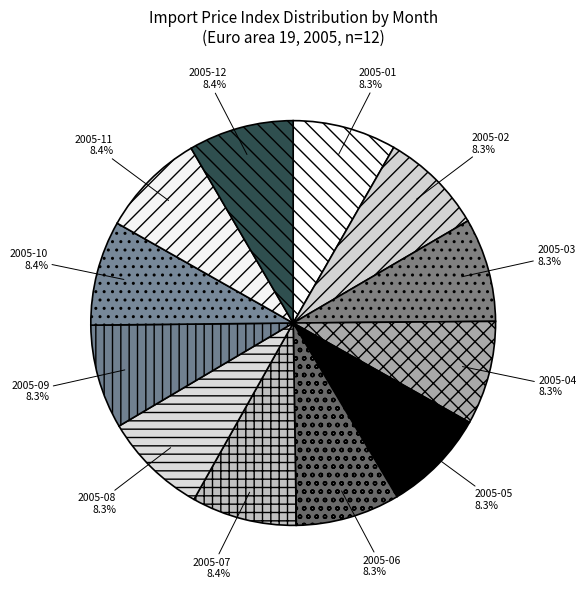

What is the ratio of the value at 2005-06 to the value at 2005-04?

1.0